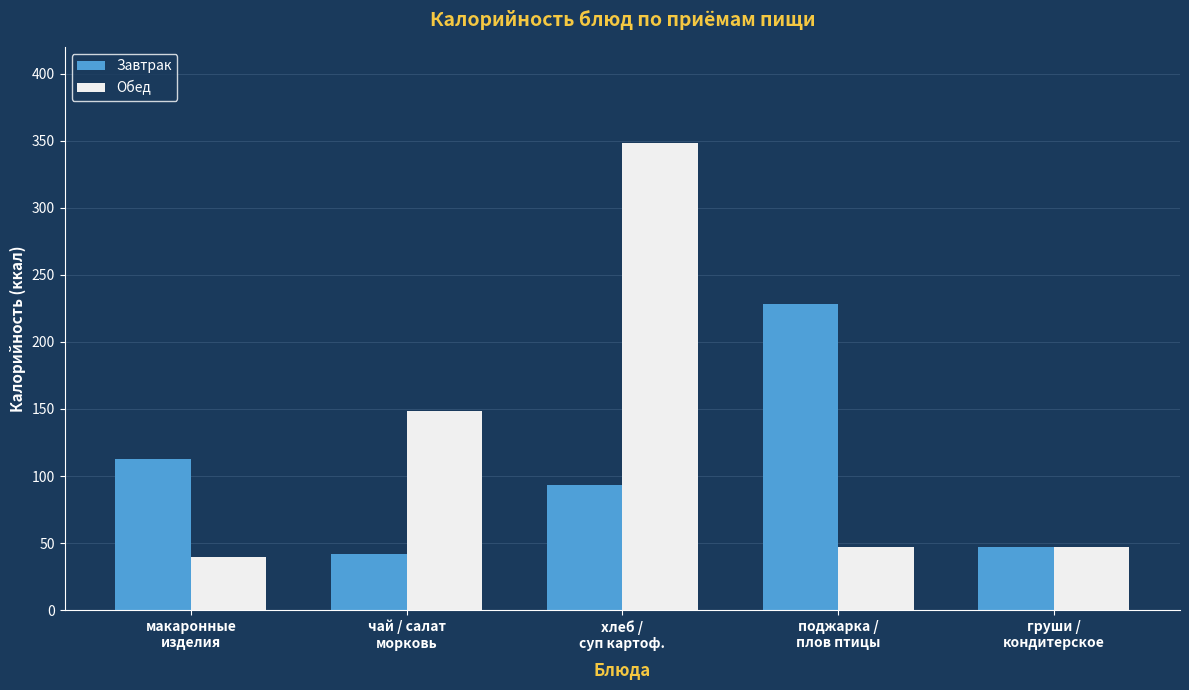

Which series changed the most between чай / салат
морковь and груши /
кондитерское?

Обед